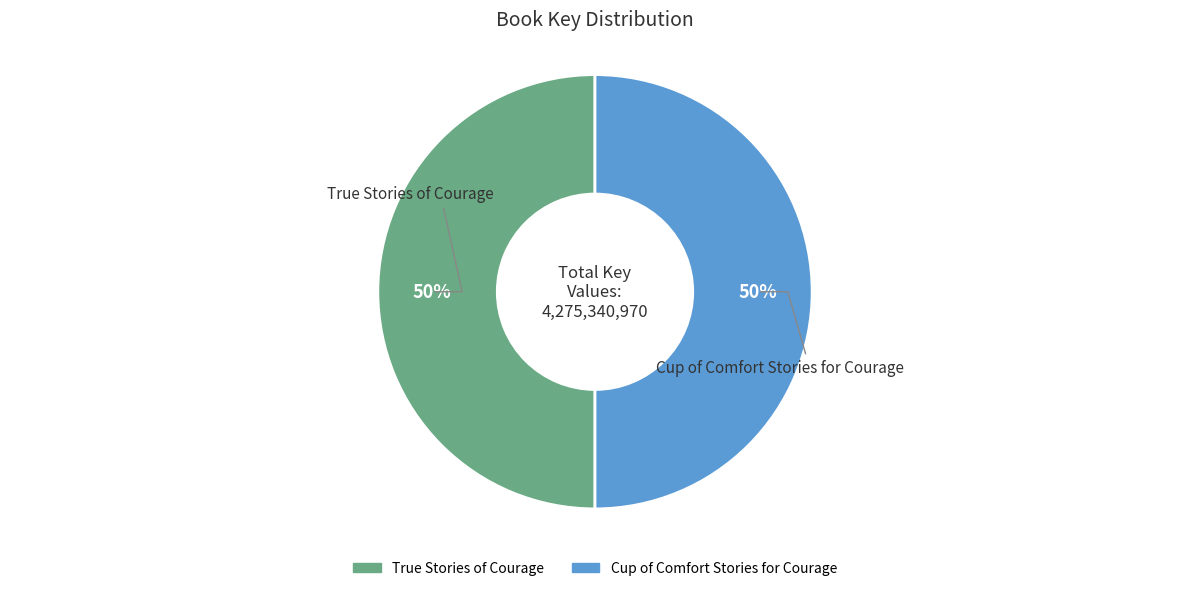

How many slices are in this pie chart?

2